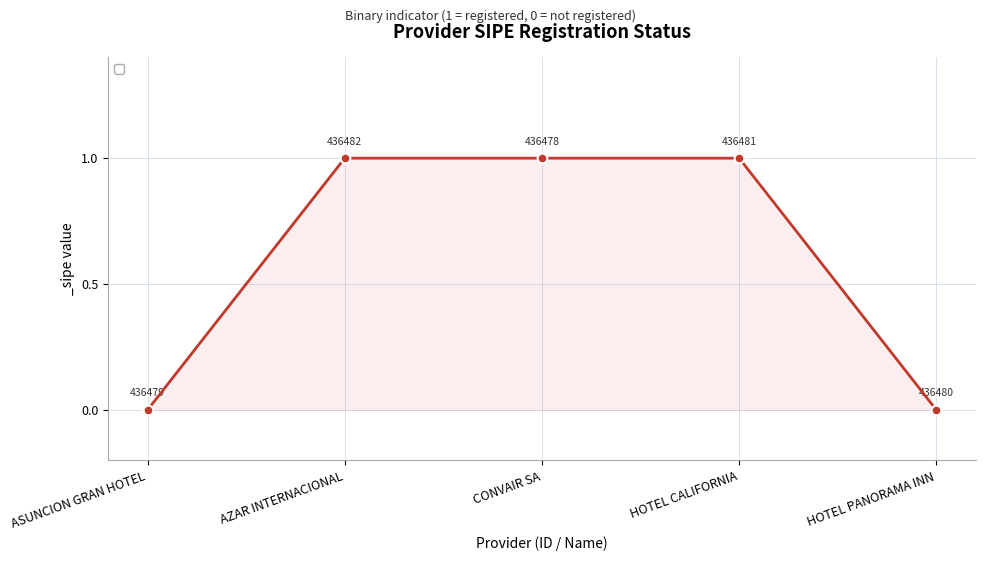

What is the label of the 3rd point from the right?

CONVAIR SA